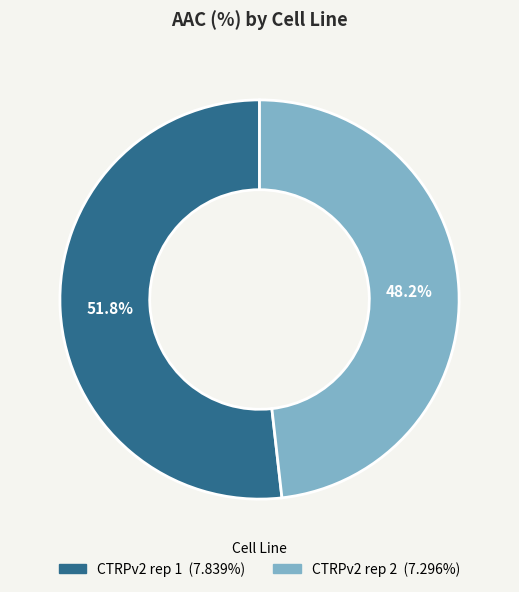

Between CTRPv2 rep 1 and CTRPv2 rep 2, which is larger?

CTRPv2 rep 1